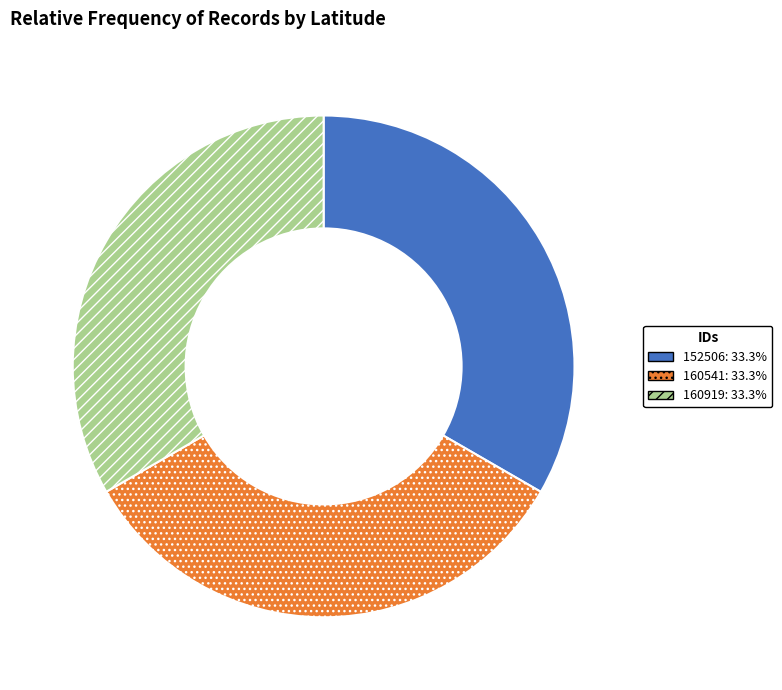

True or false: 160919 accounts for 46% of the total.

False